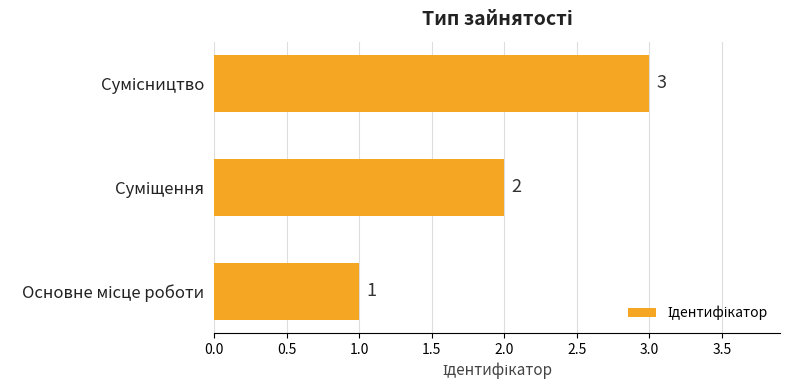

Count the values in the range 1 to 3.

3